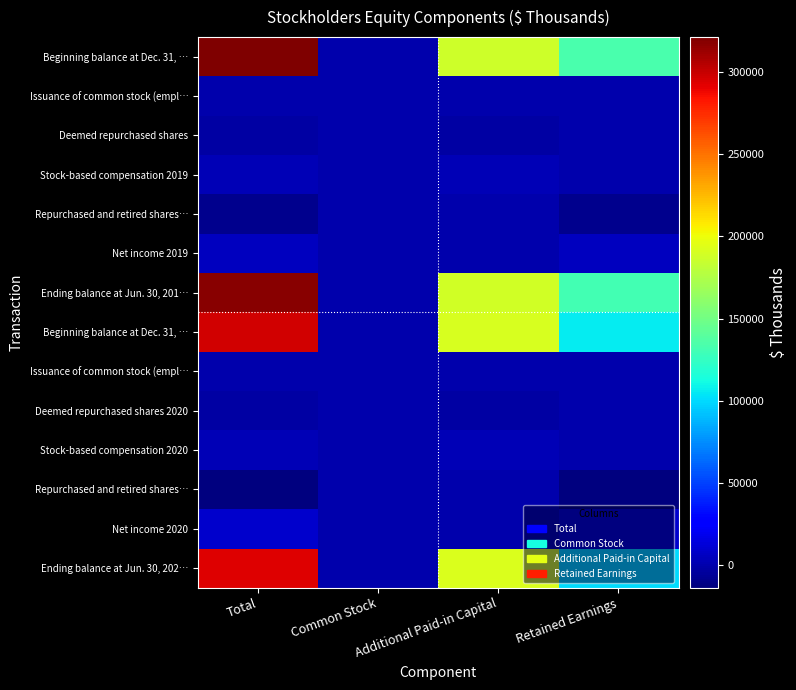

What is the difference between the highest and lowest values at Retained Earnings?

147533